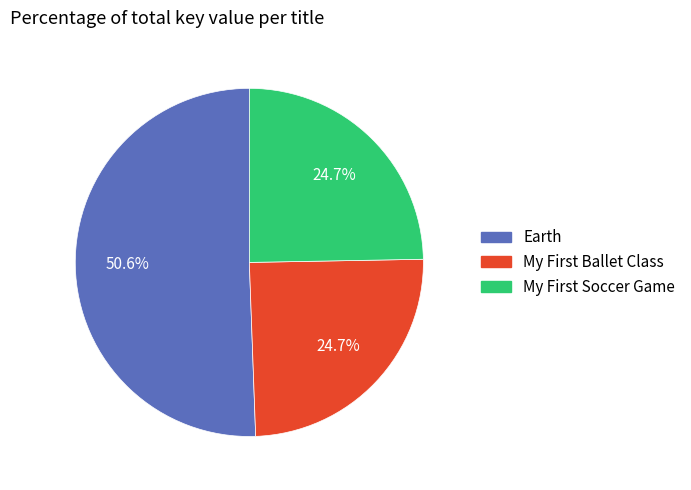

Is there any slice that represents more than half of the pie?

Yes